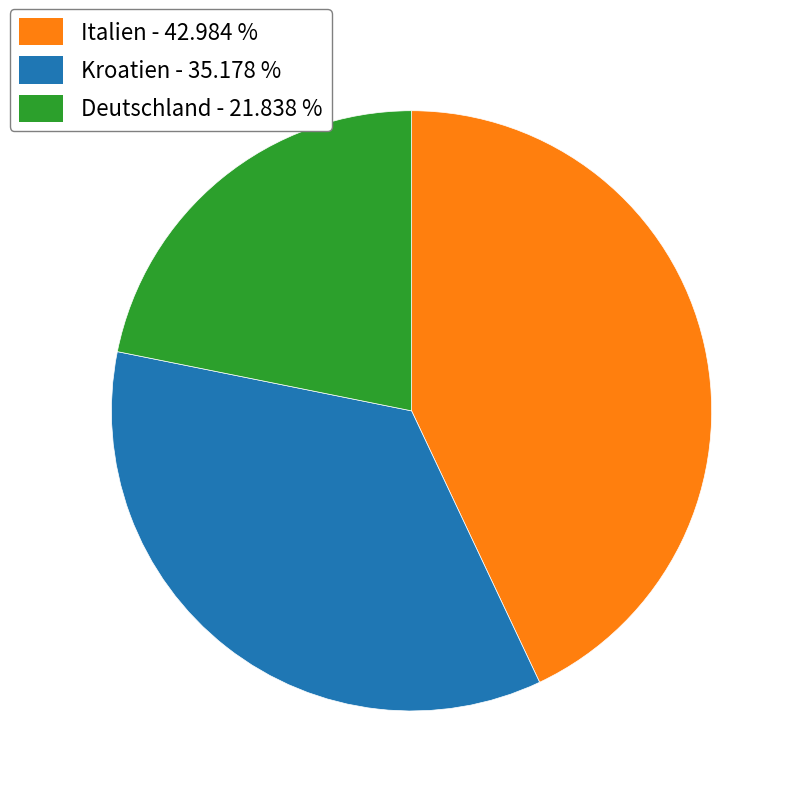

Is there a majority slice in this chart?

No